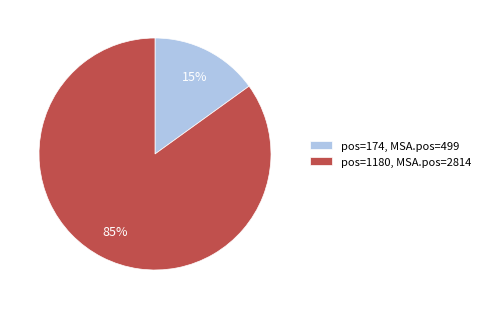

Which has a higher value, pos=174, MSA.pos=499 or pos=1180, MSA.pos=2814?

pos=1180, MSA.pos=2814